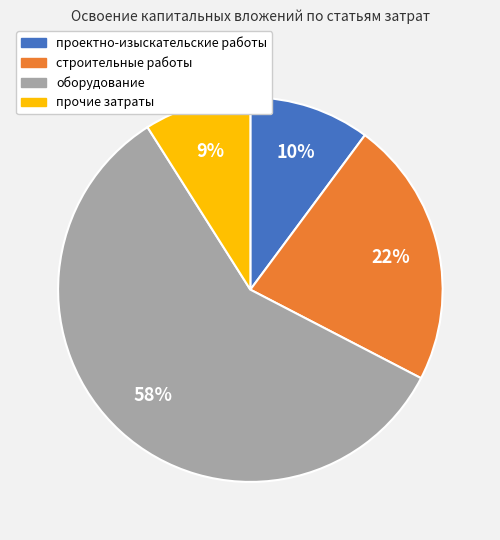

True or false: оборудование accounts for 67% of the total.

False